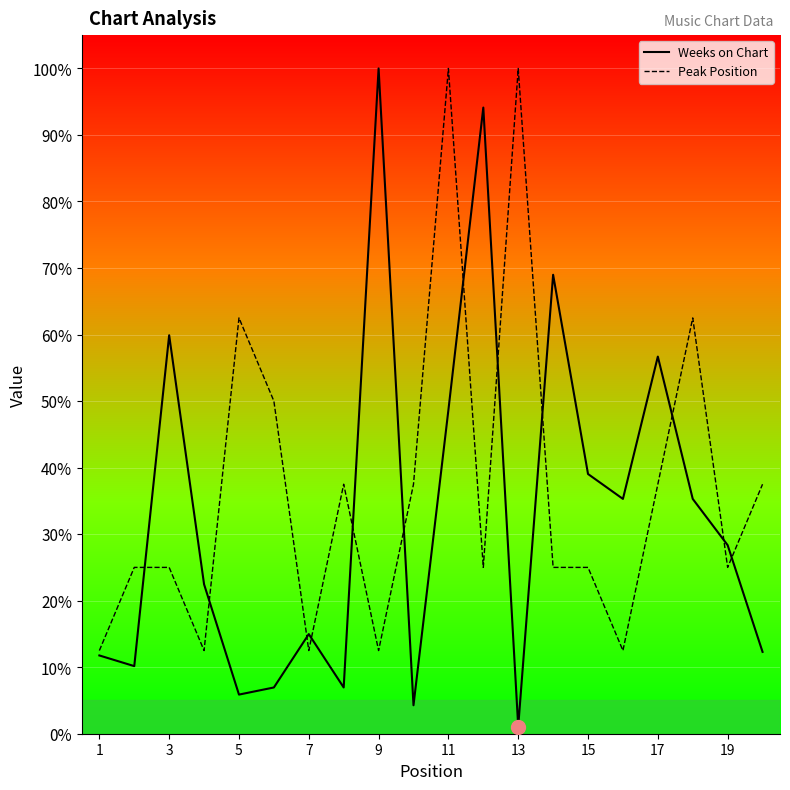

What is the label of the 1st point from the left?

1